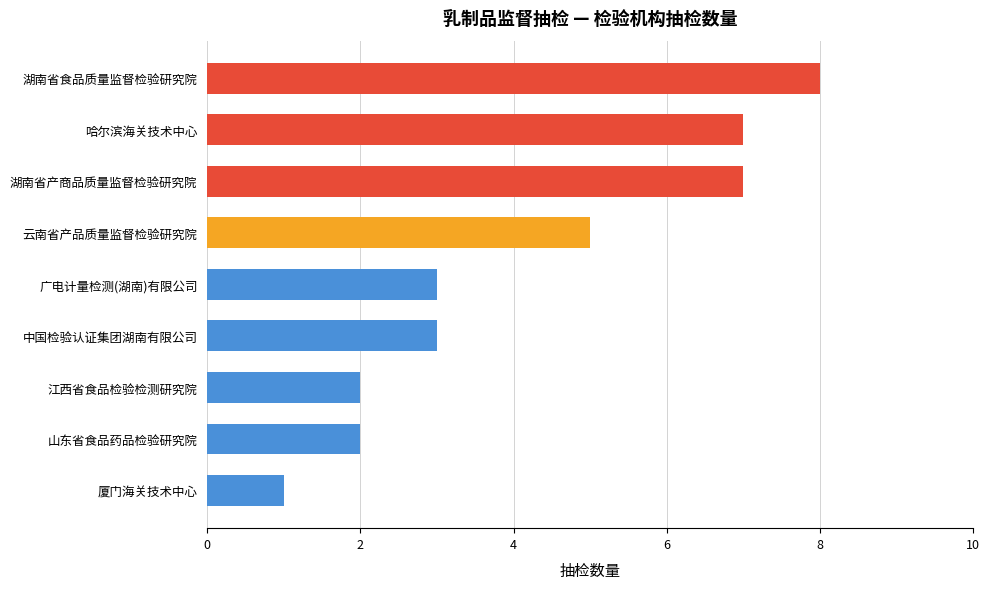

Is it true that the value at 中国检验认证集团湖南有限公司 is 0?

False